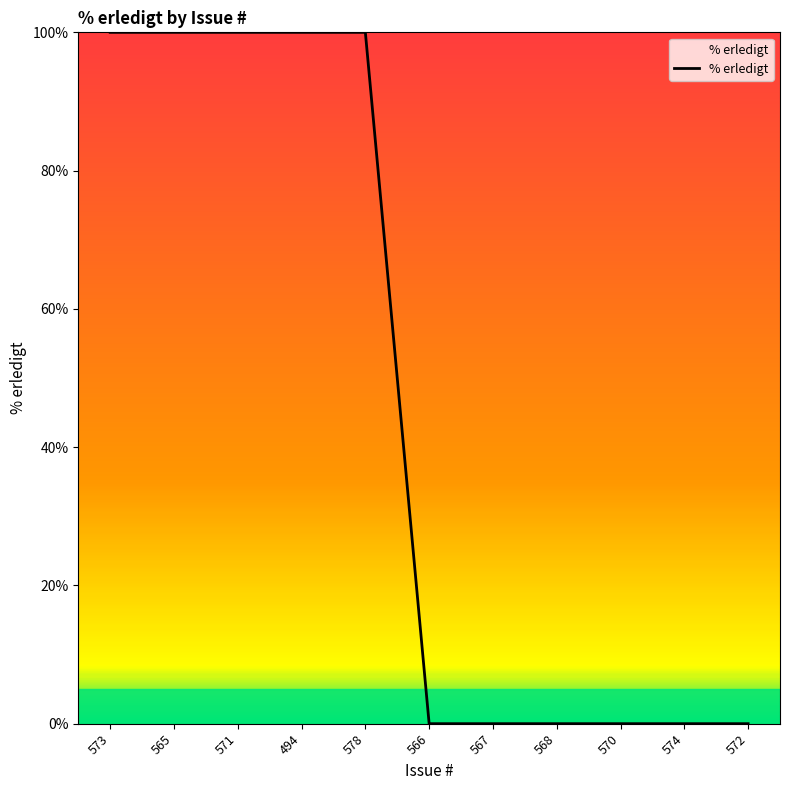

What is the sum of all values?

500